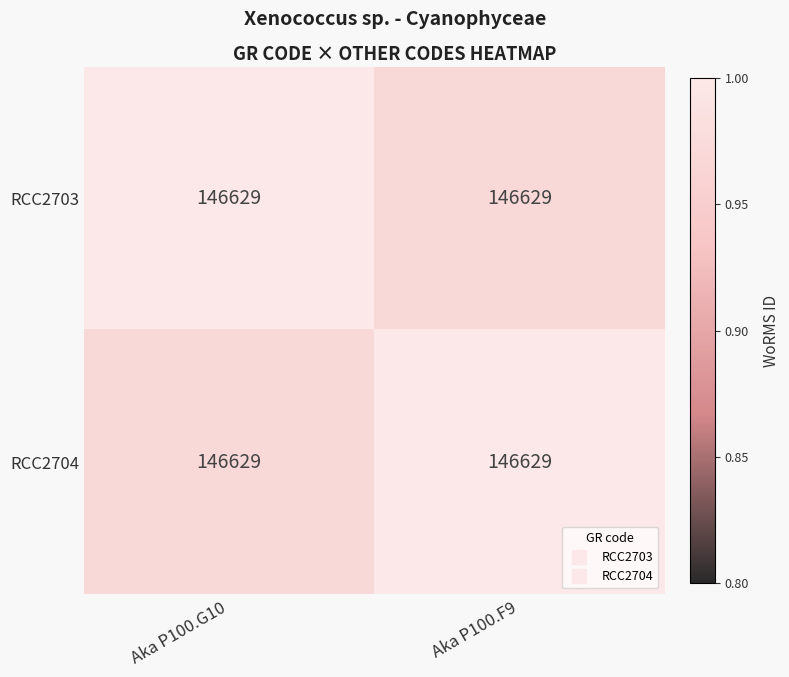

Rank the series by their maximum value, from highest to lowest.

RCC2703, RCC2704